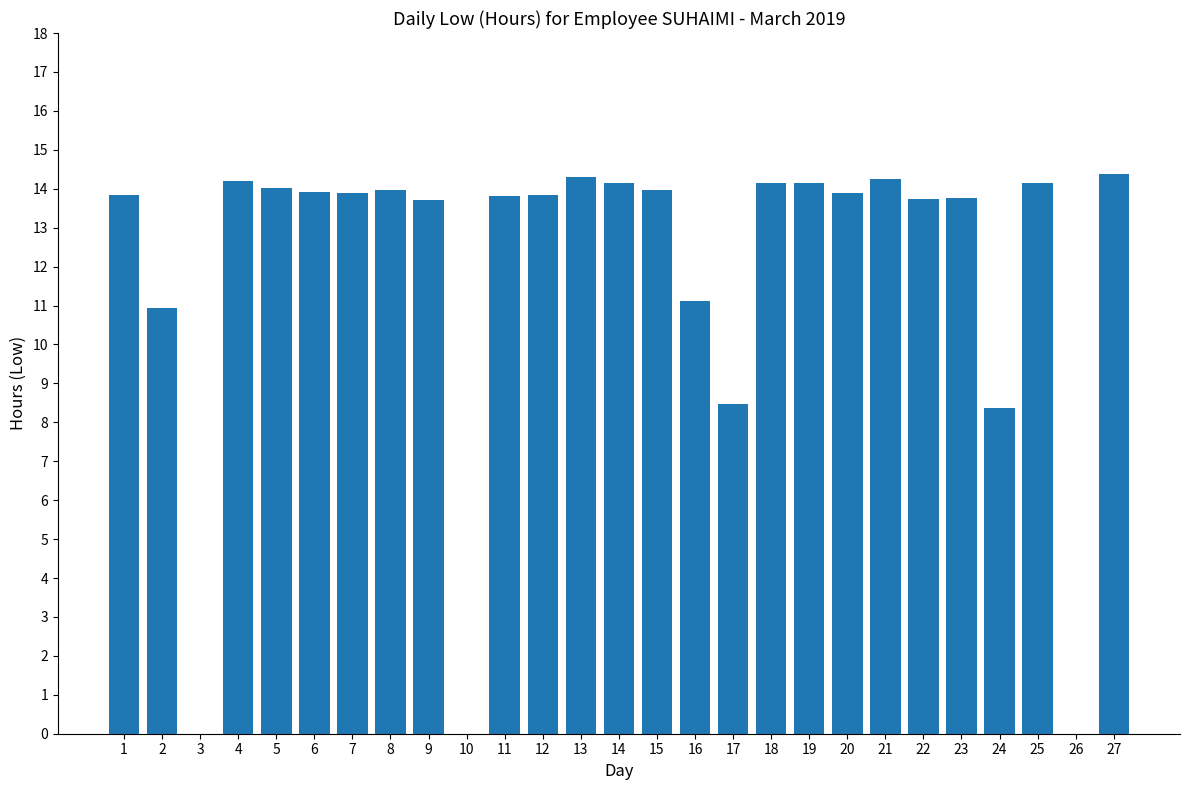

How many categories are shown in the chart?

27